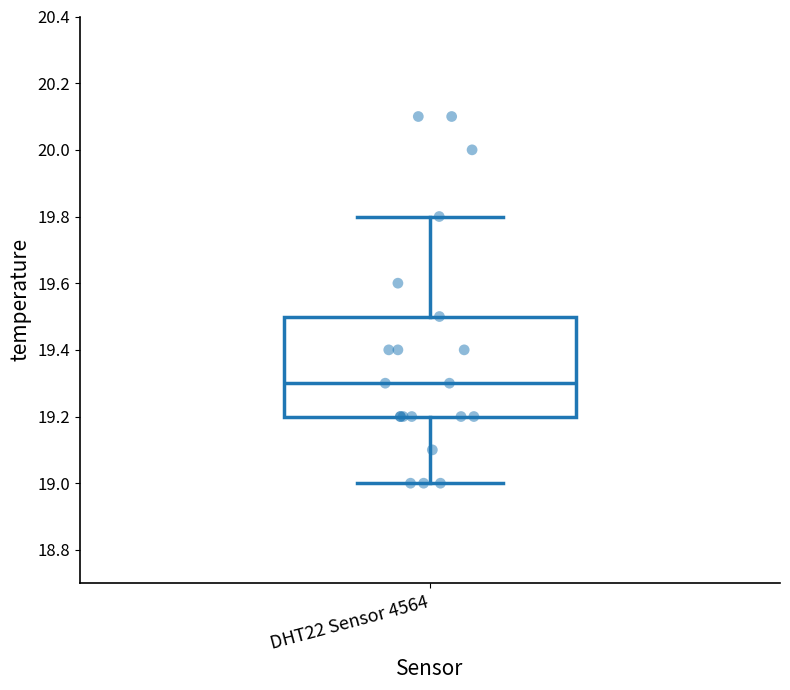

Transcribe this box plot: give where the median line is, the range the box spans, and where the two whiskers end, as read against the y-axis. The values are not printed on the chart, so give them approximately, as read against the axis.

median 19.3, box 19.2 to 19.5, whiskers 19.0 to 19.8